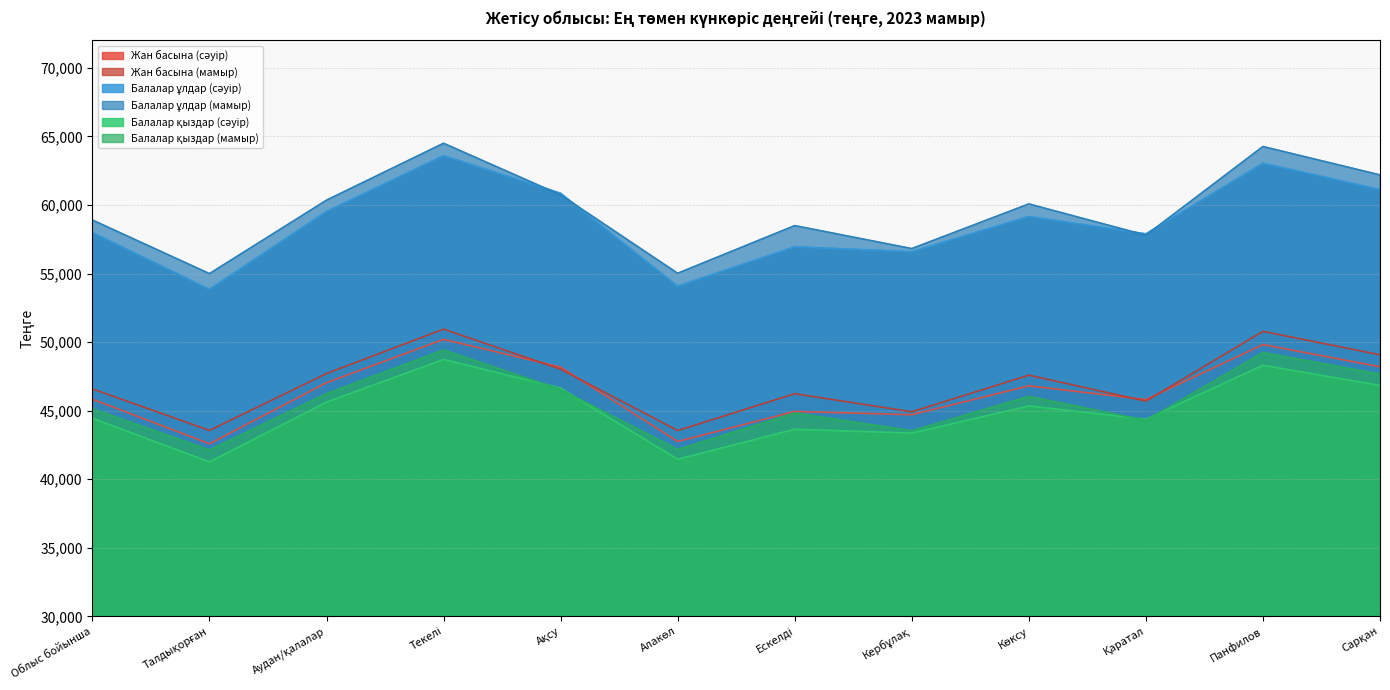

At which label is Балалар ұлдар (сәуір) closest to 58722?

Көксу